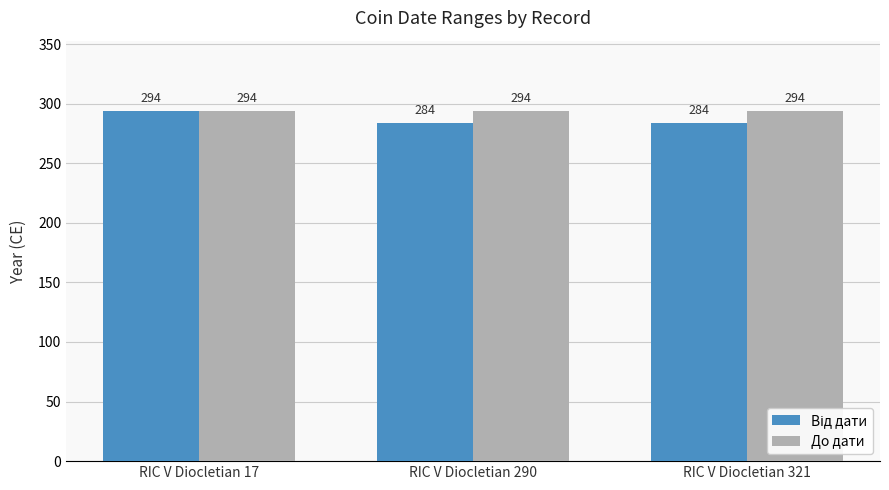

What is the sum of the До дати values at RIC V Diocletian 321 and RIC V Diocletian 17?

588